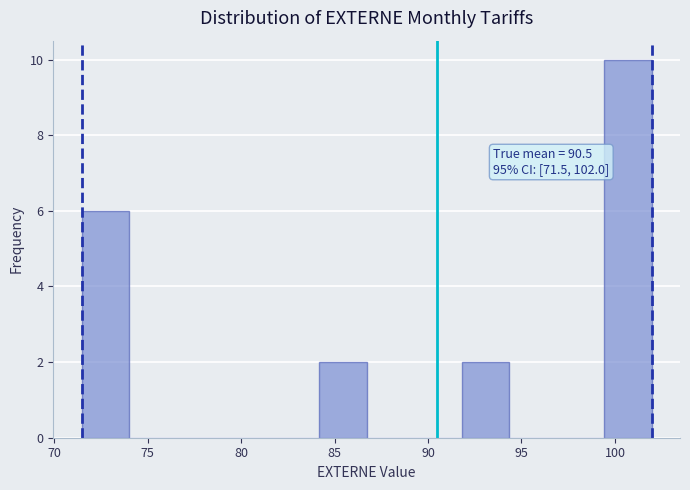

Which range on the x-axis has the tallest bar?

99.5 to 102.0